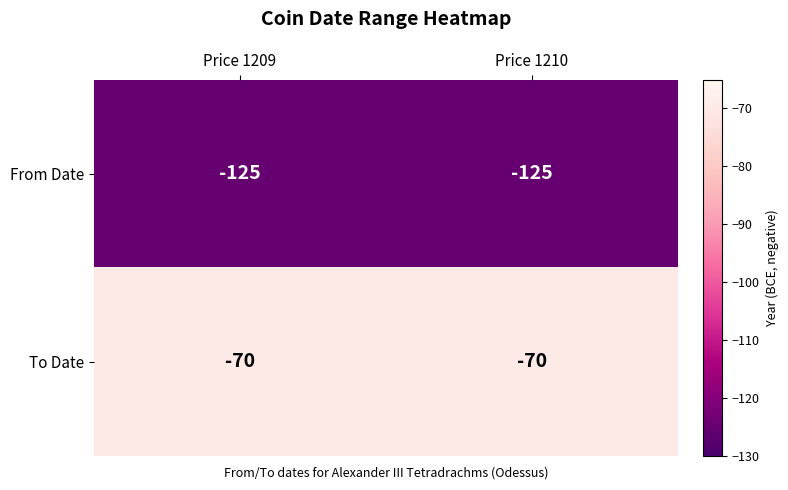

What is the approximate value of From Date at Price 1210?

-125